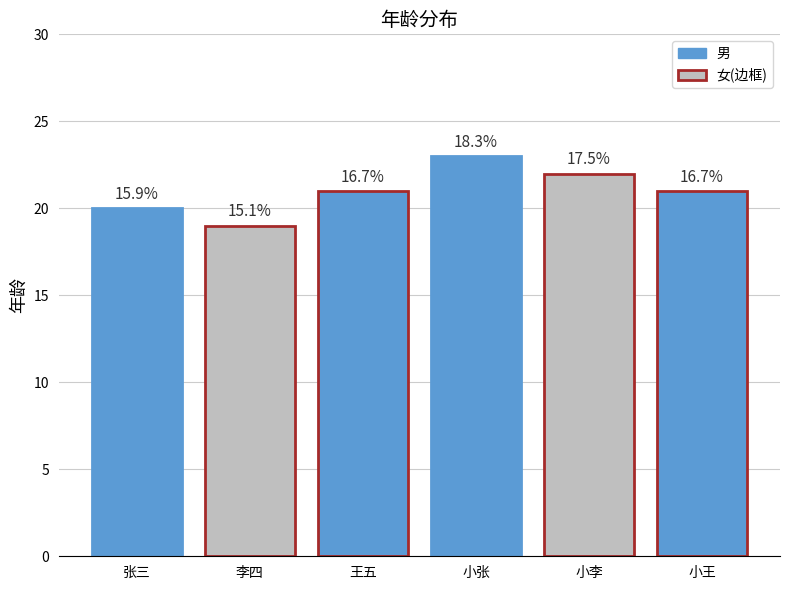

How many bars are there in total?

6